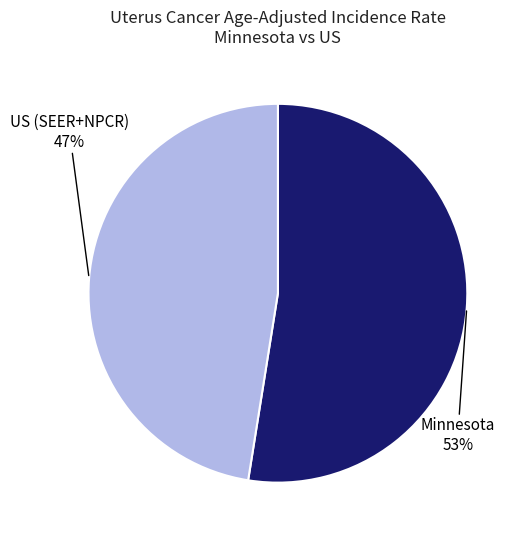

Is there a majority slice in this chart?

Yes